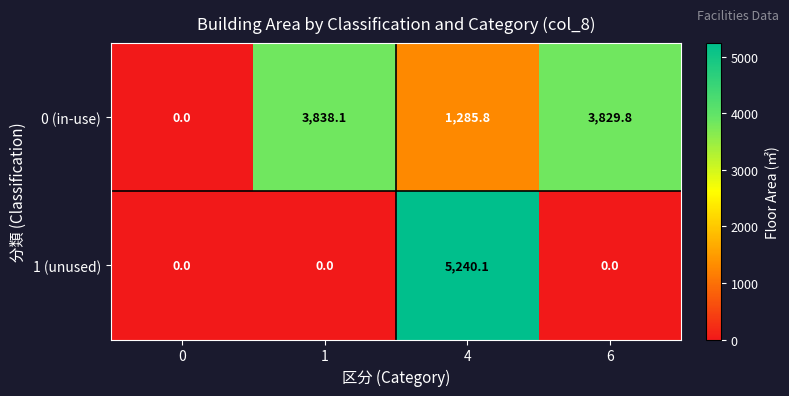

Between 0 and 6, which series saw the biggest shift?

0 (in-use)